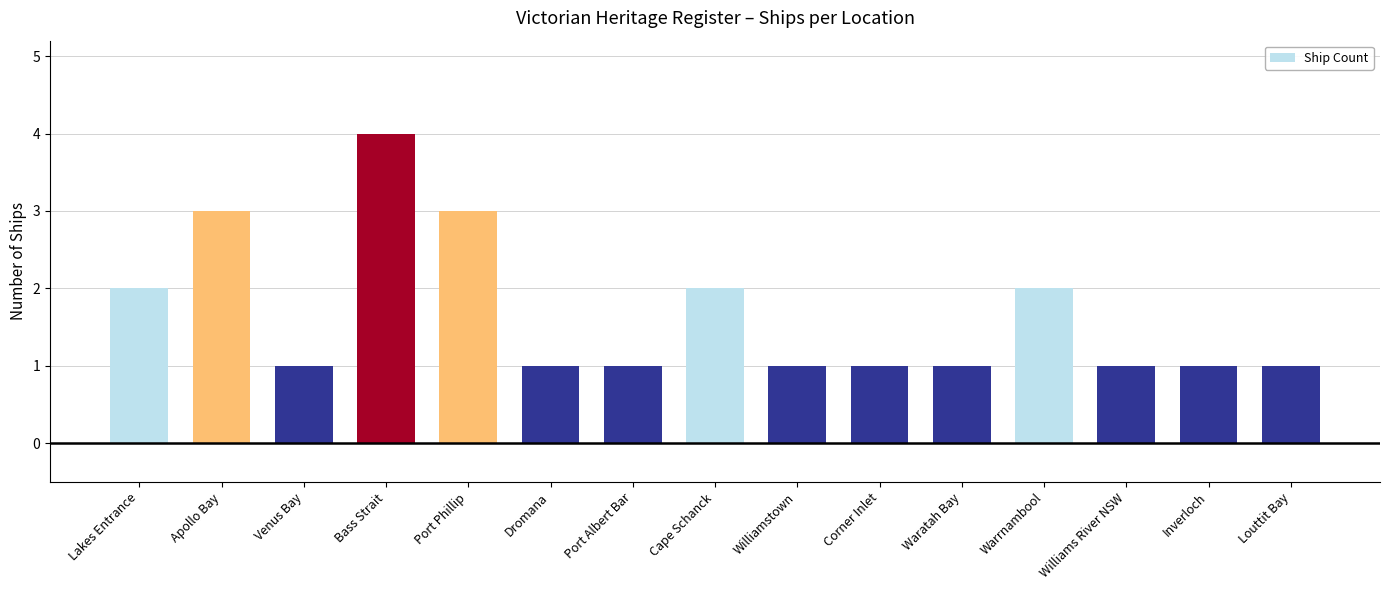

The value at Bass Strait is 7. True or false?

False